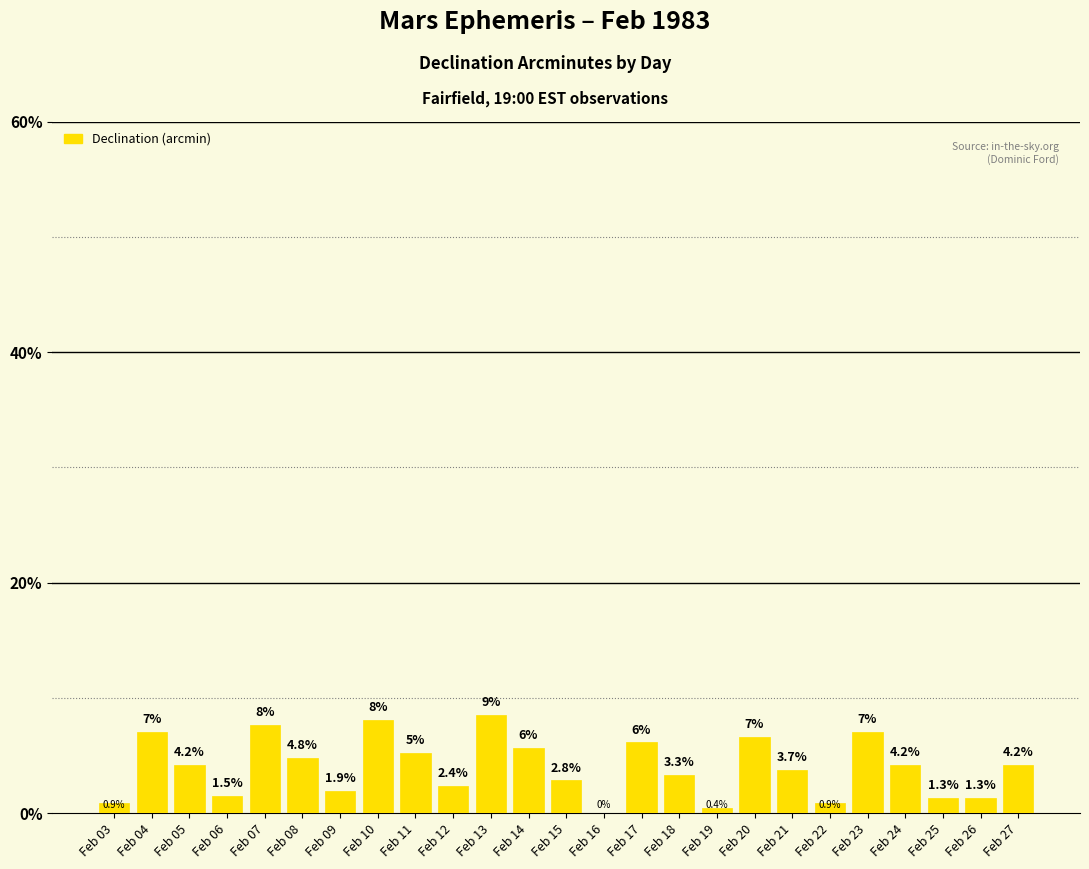

What is the greatest value displayed?

8.5